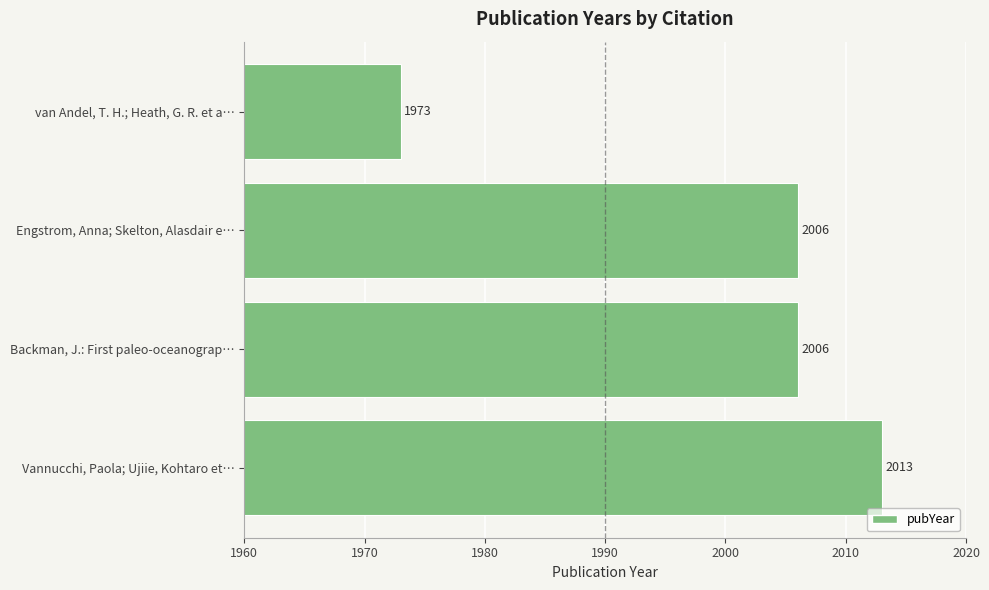

What is the approximate value at van Andel, T. H.; Heath, G. R. et a…, to the nearest 10?

1970